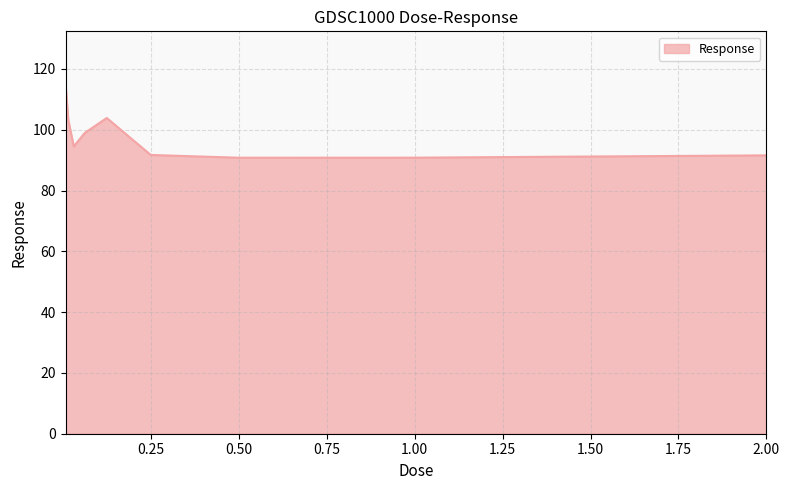

What is the greatest value displayed?

115.1